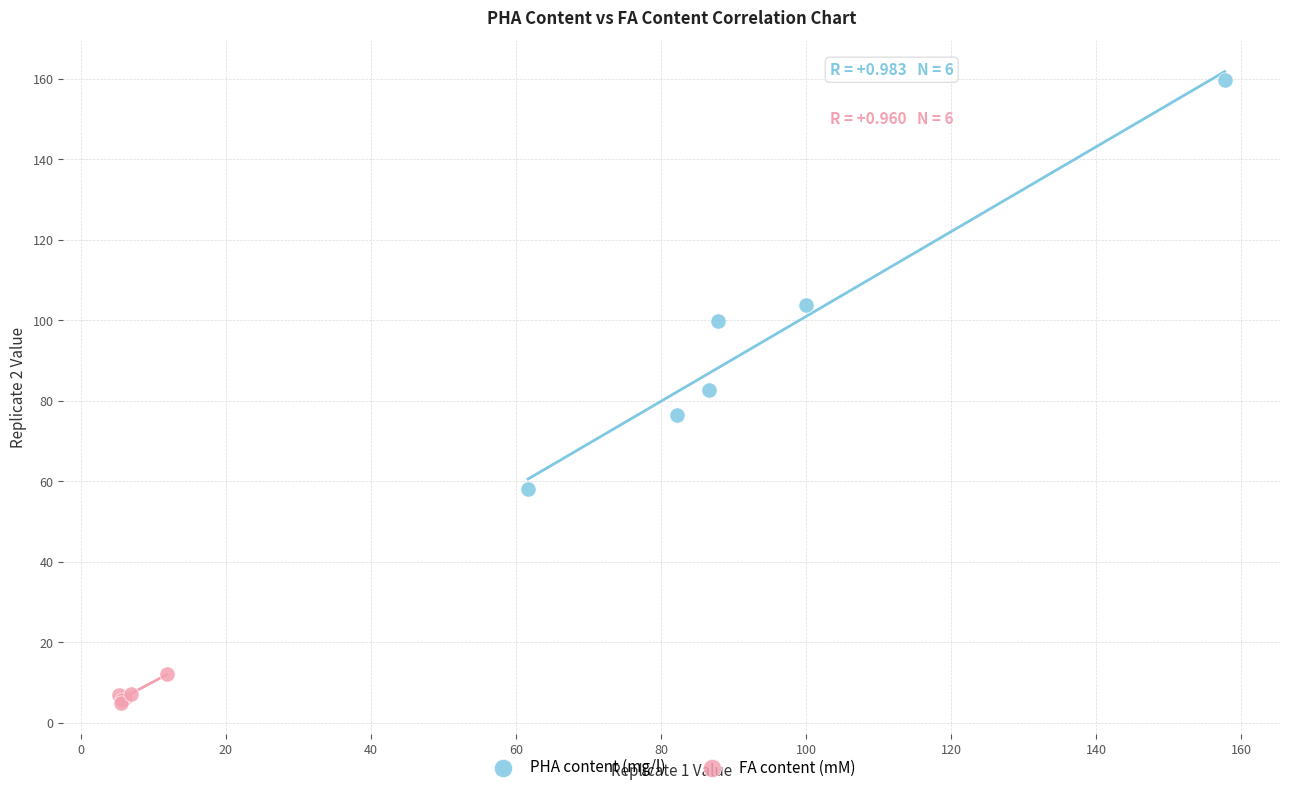

Which series contains the highest Y value?

PHA content (mg/l)